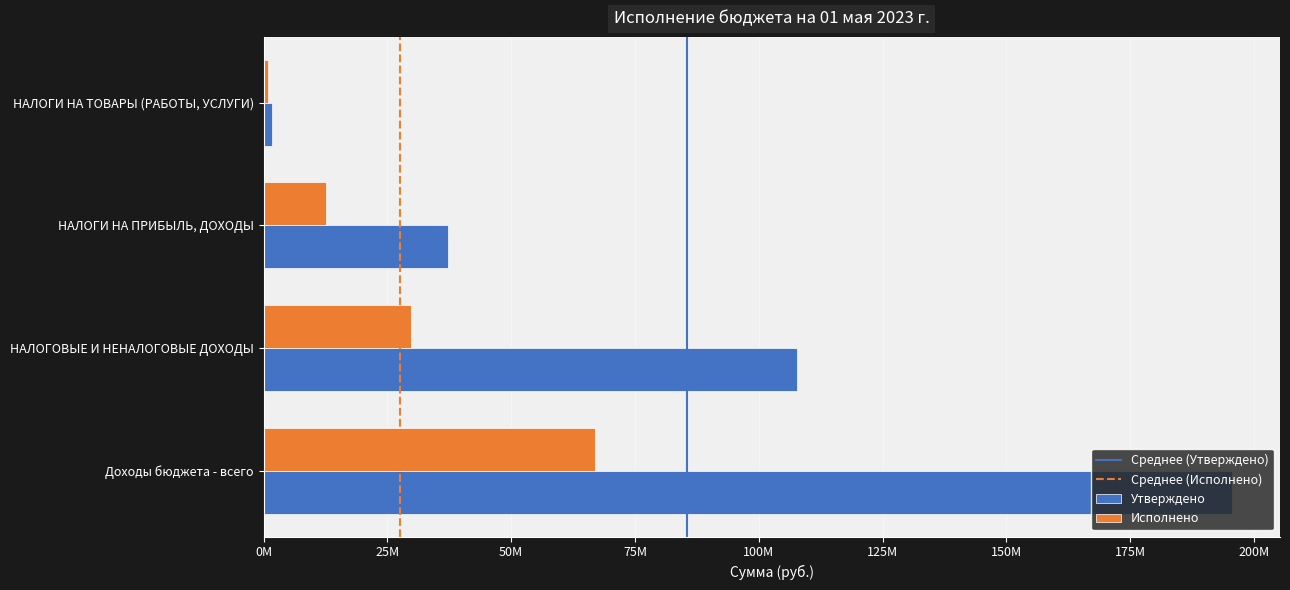

Which label corresponds to the largest value in the chart?

Доходы бюджета - всего